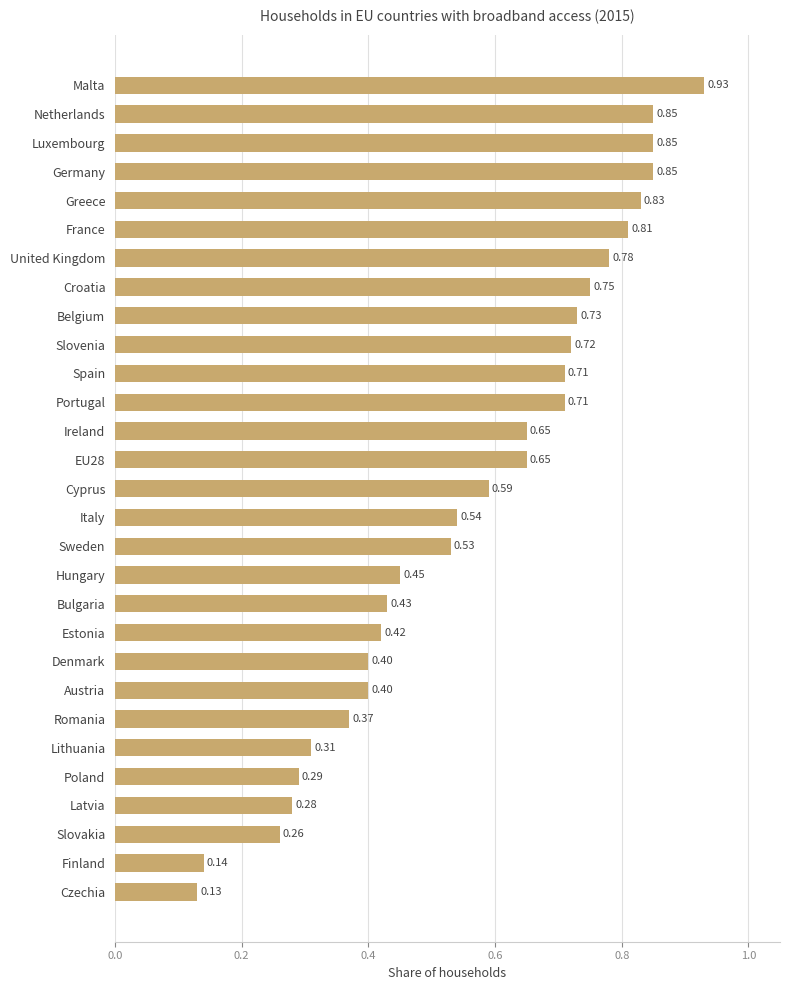

Which has a higher value, Romania or Spain?

Spain